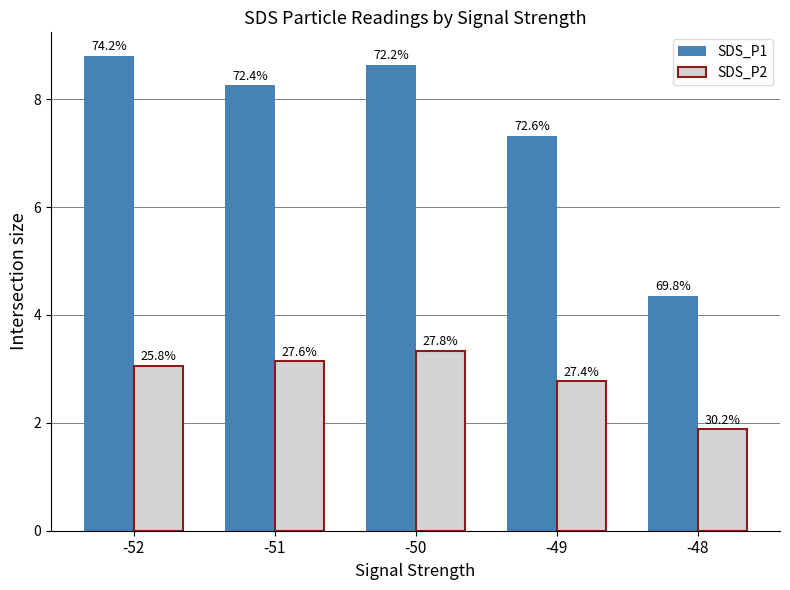

At which category is the sum across all series the highest?

-50